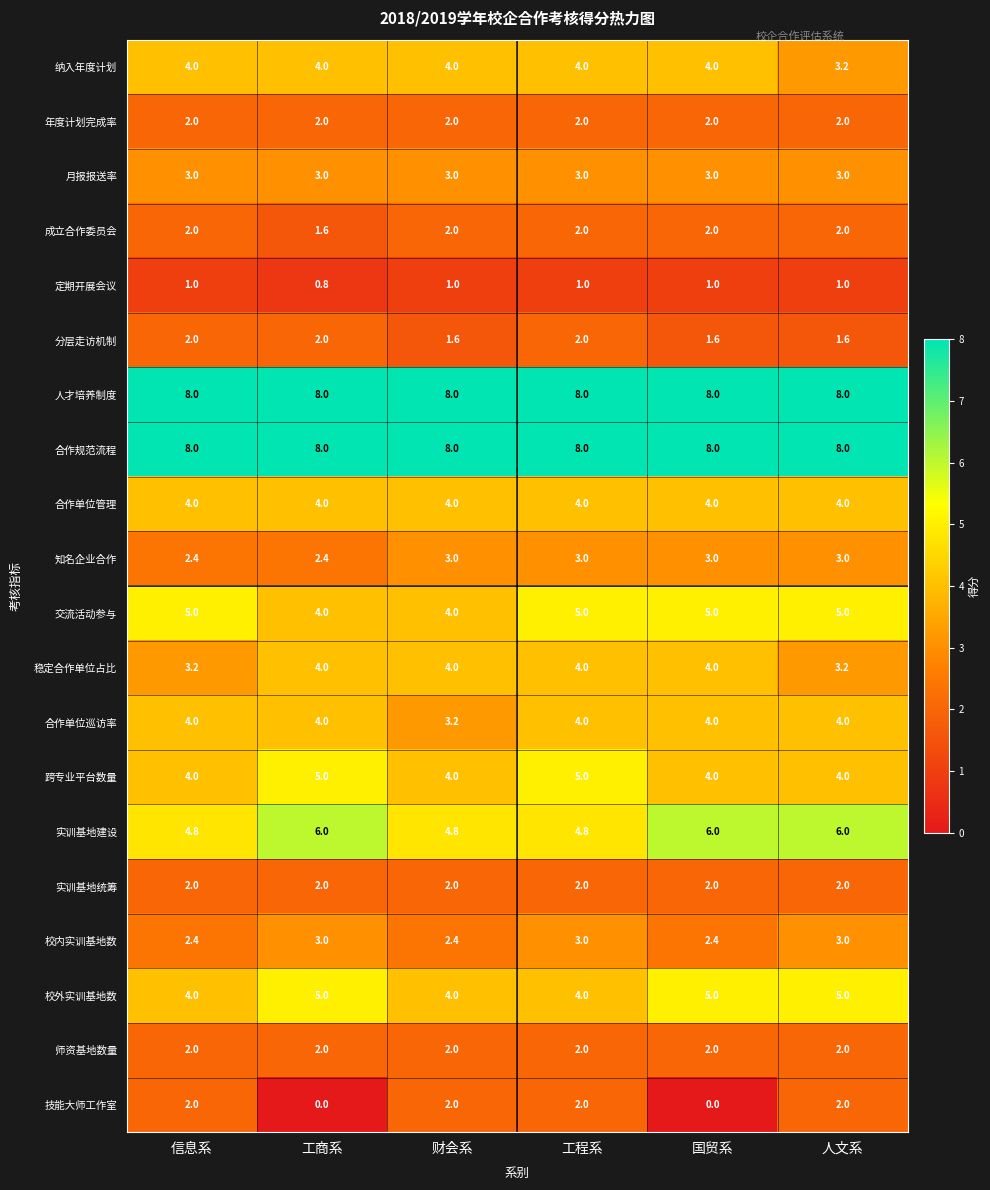

What is the spread (max minus min) of values at 工商系?

8.0